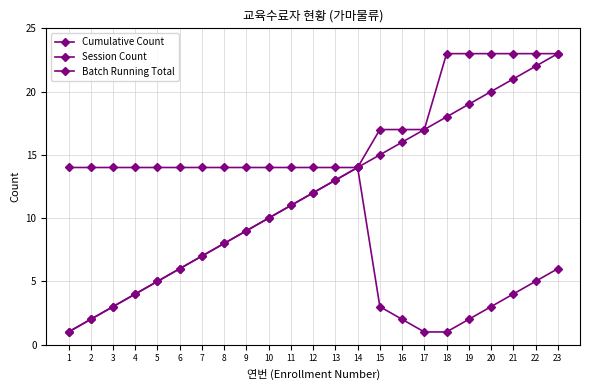

Does the chart have visible grid lines?

Yes